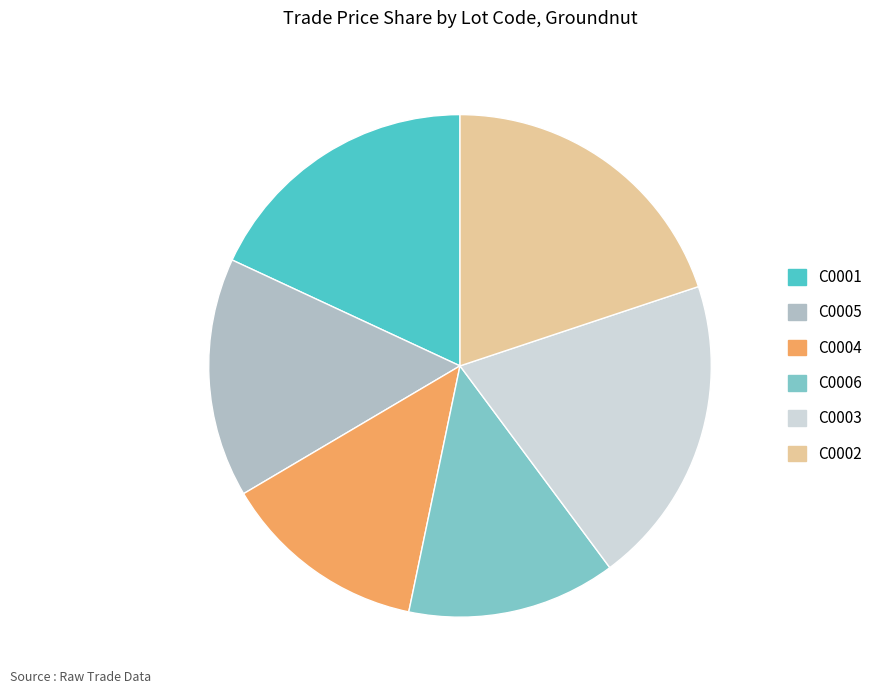

The C0003 slice represents 20% of the pie. True or false?

True